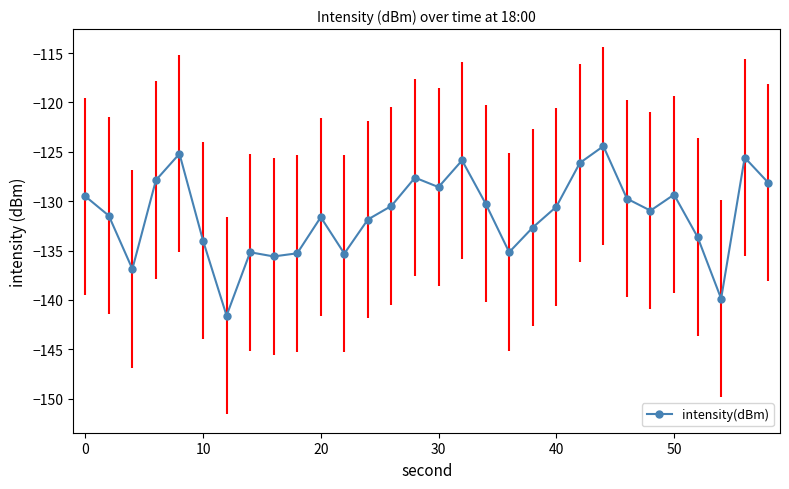

What is the smallest value displayed?

-141.6